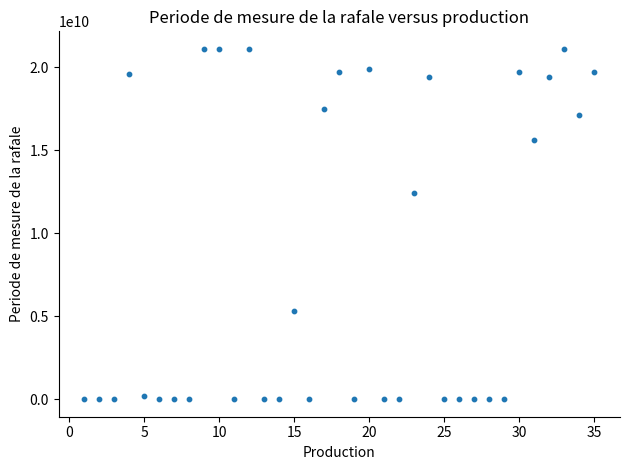

What Y value in the scatter plot is closest to 10550239558?

12400154715